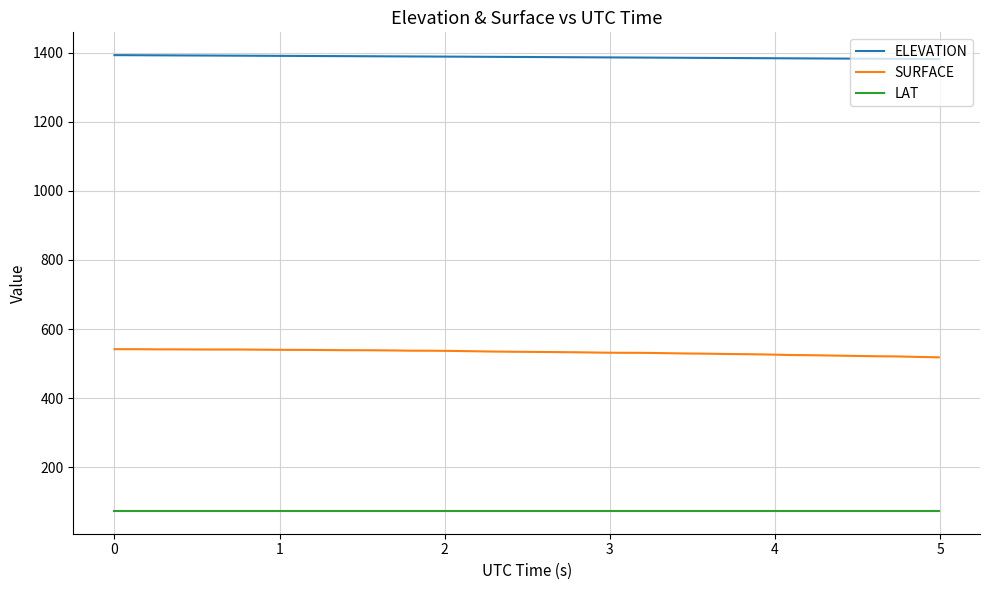

Which series has the largest total across all categories?

ELEVATION